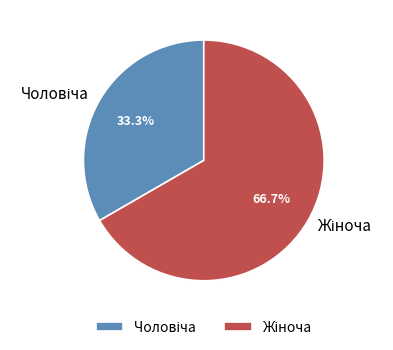

Is there a majority slice in this chart?

Yes